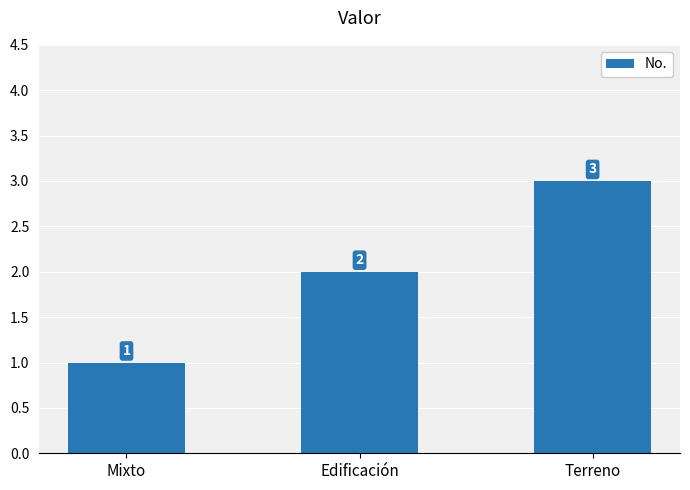

Is it true that the value at Edificación is 2?

True